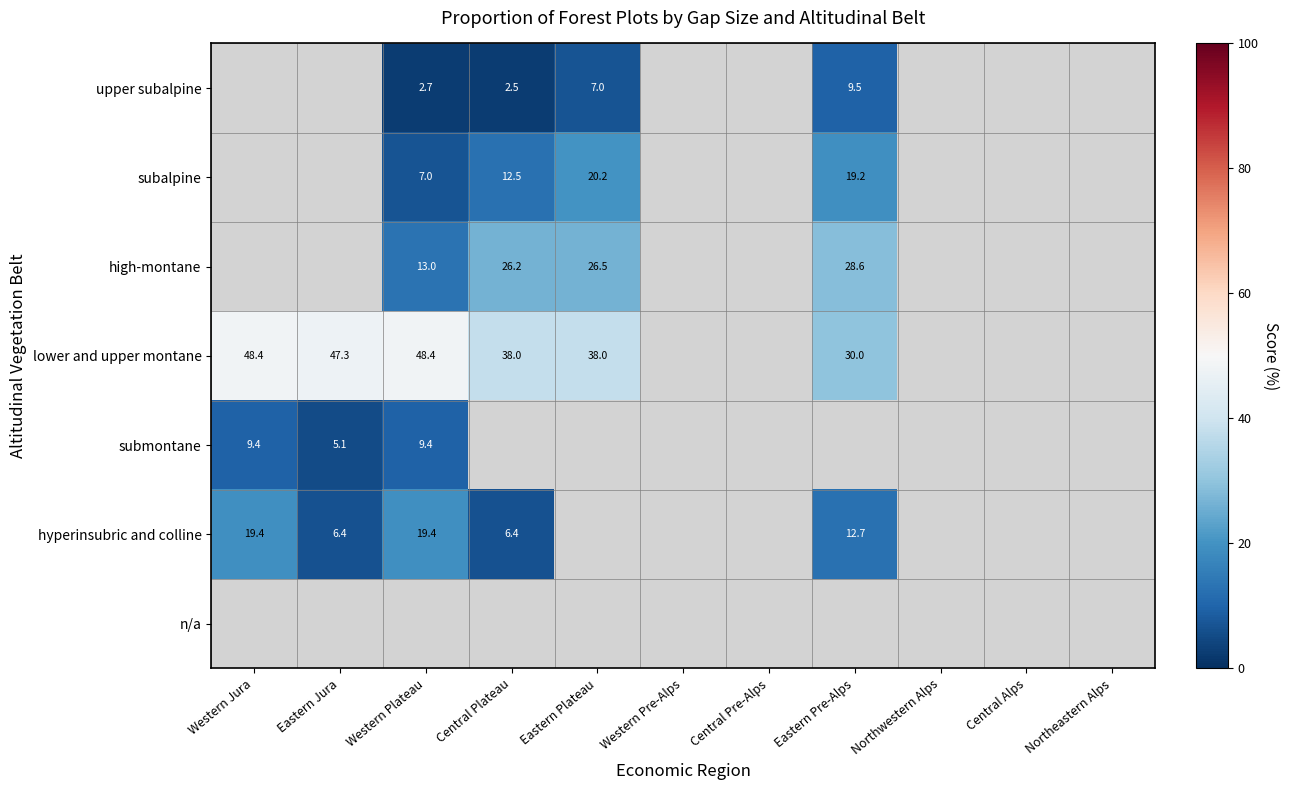

The lower and upper montane series shows 40.7 at Eastern Pre-Alps. True or false?

False